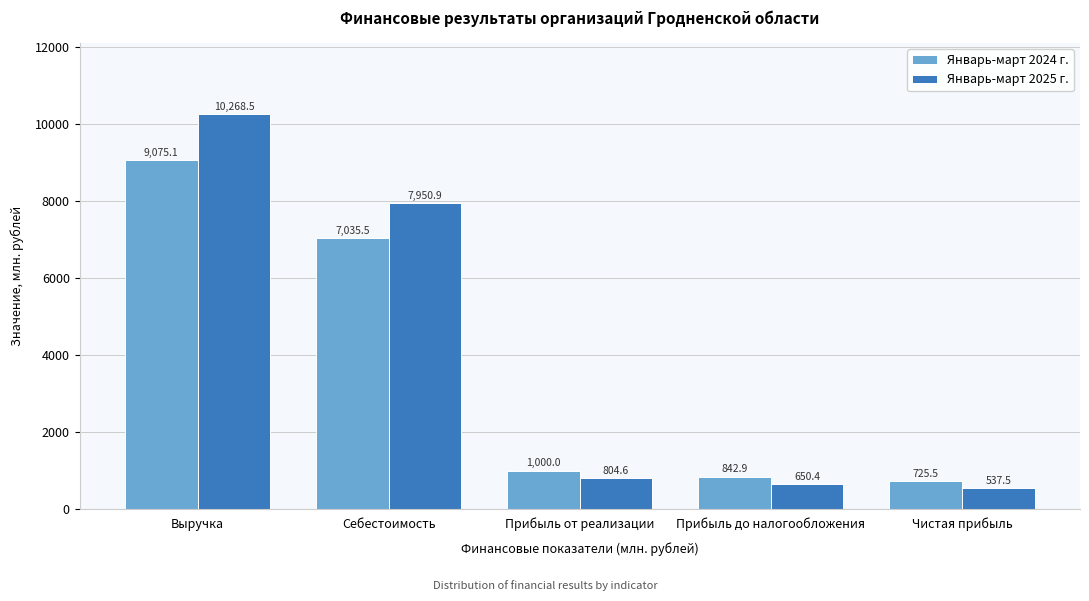

Reading left to right, extract all data points from this chart.

Январь-март 2024 г.: Выручка=9075.1	Себестоимость=7035.5	Прибыль от реализации=1000.0	Прибыль до налогообложения=842.9	Чистая прибыль=725.5
Январь-март 2025 г.: Выручка=10268.5	Себестоимость=7950.9	Прибыль от реализации=804.6	Прибыль до налогообложения=650.4	Чистая прибыль=537.5